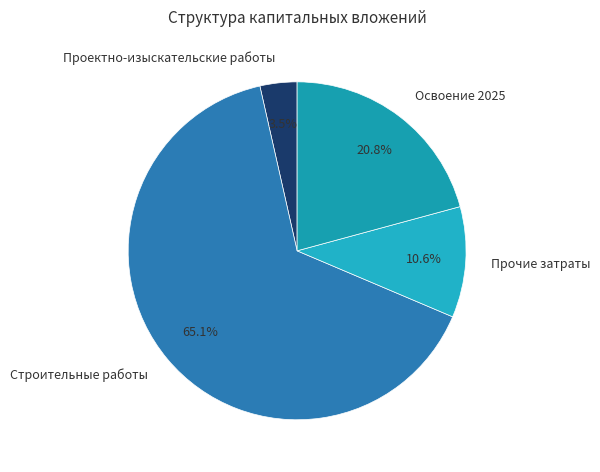

Between Проектно-изыскательские работы and Прочие затраты, which is larger?

Прочие затраты